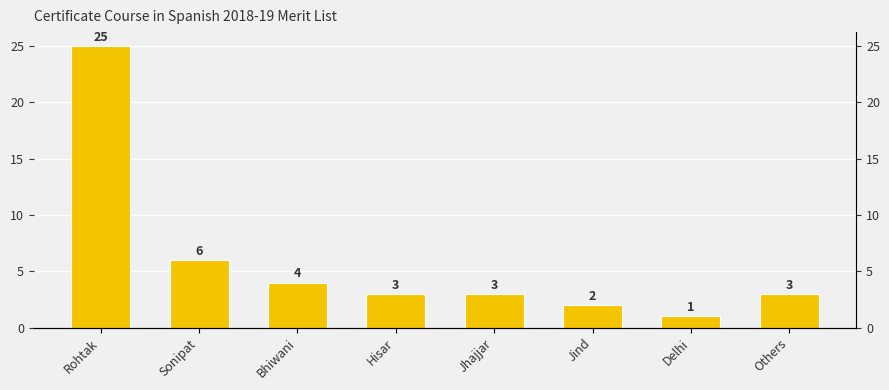

Between Jhajjar and Hisar, which is larger?

Jhajjar